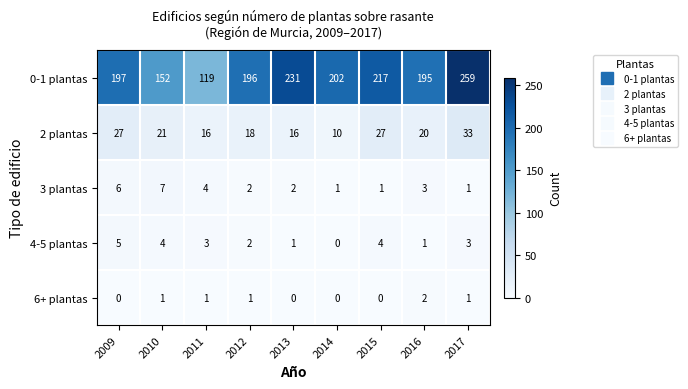

How many distinct data groups are displayed?

5